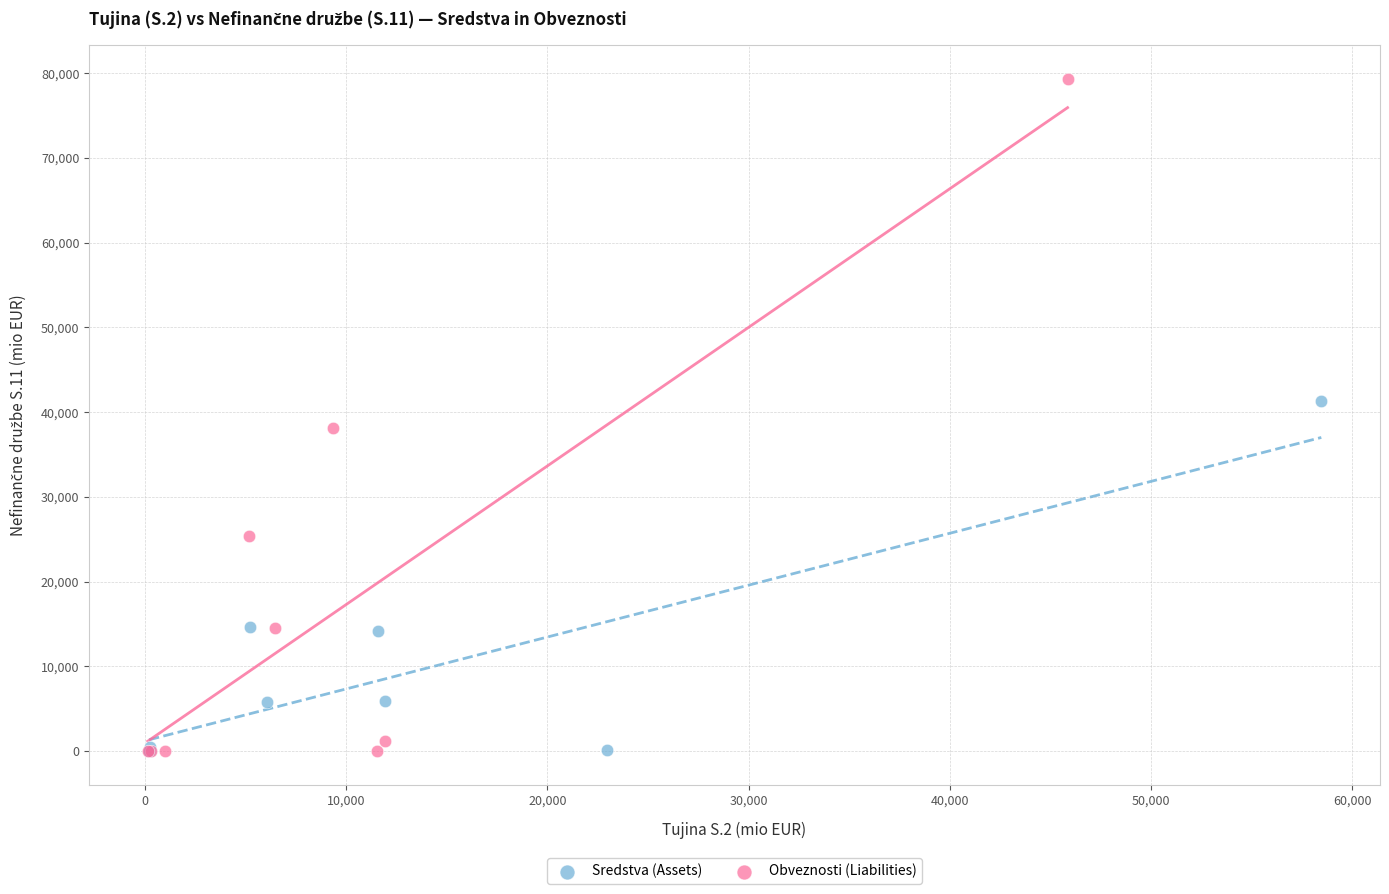

Which series has the widest spread of Y values?

Obveznosti (Liabilities)